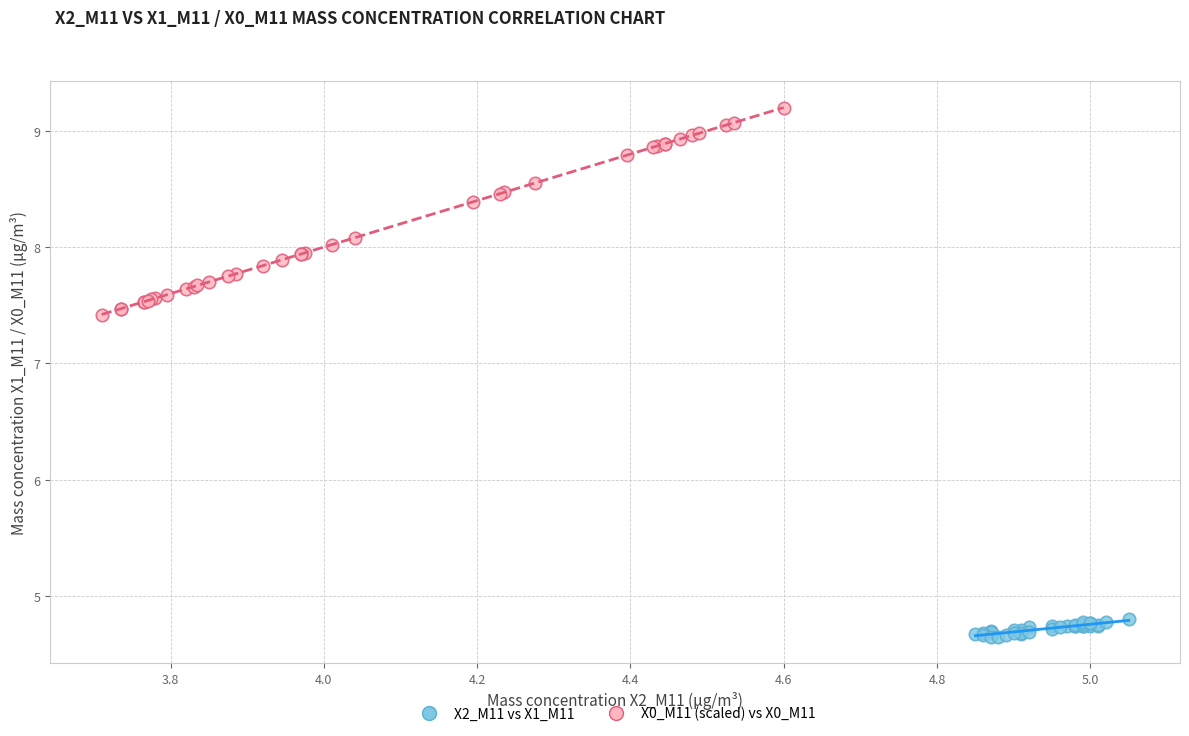

Which series contains the lowest Y value?

X2_M11 vs X1_M11